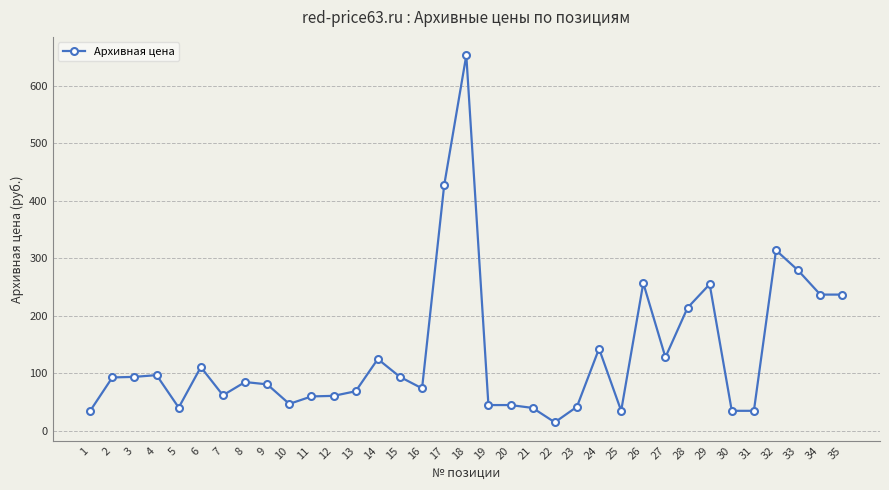

What is the change in value from 5 to 30?

-5.6